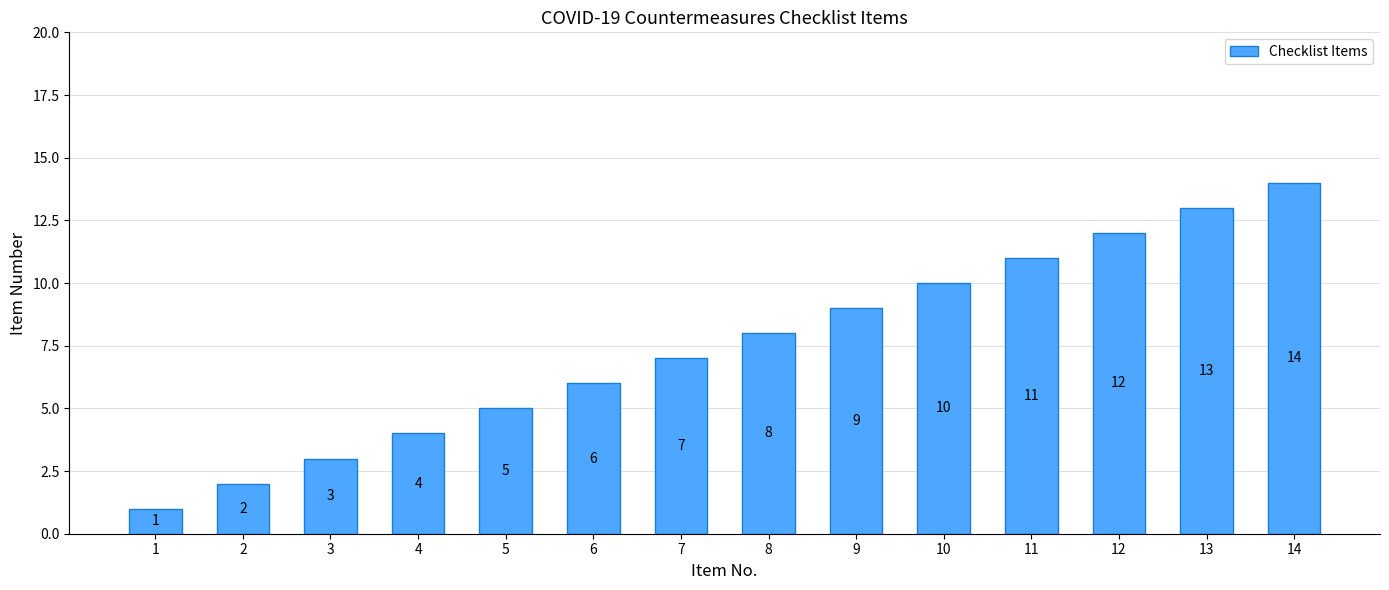

What is the difference between the maximum and minimum values?

13